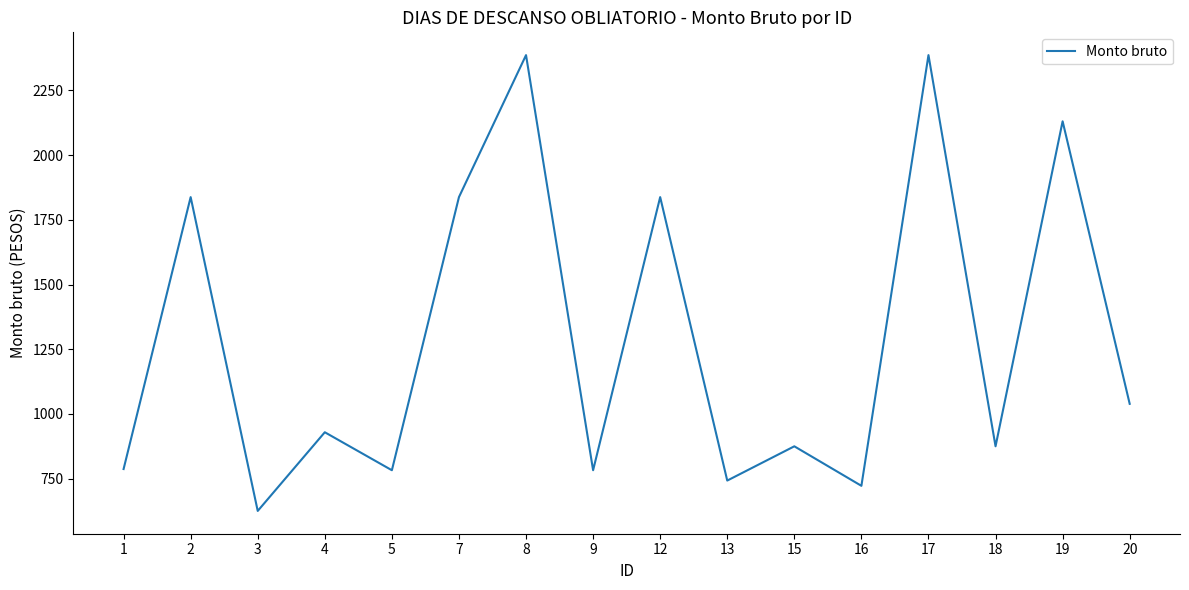

Count the number of categories in the chart.

16